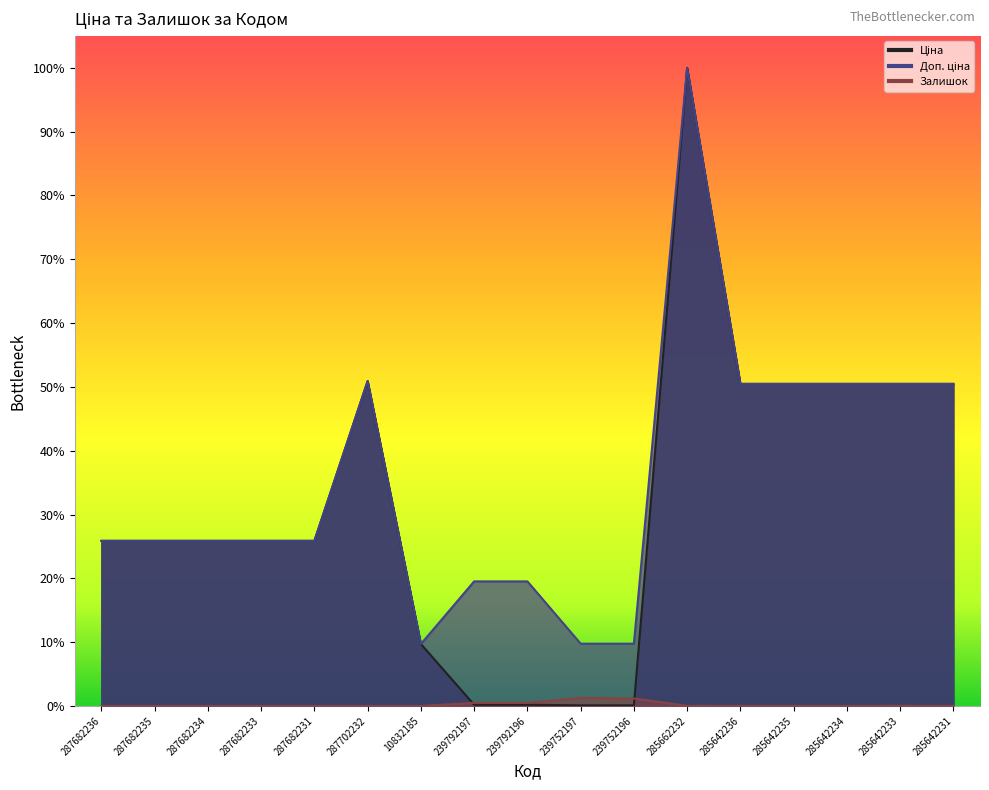

Between 10832185 and 285662232, which is larger?

285662232